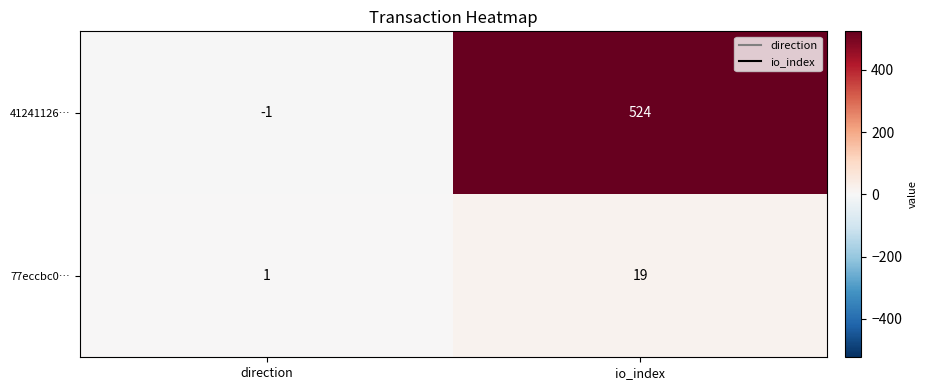

How many categories are shown in the chart?

2